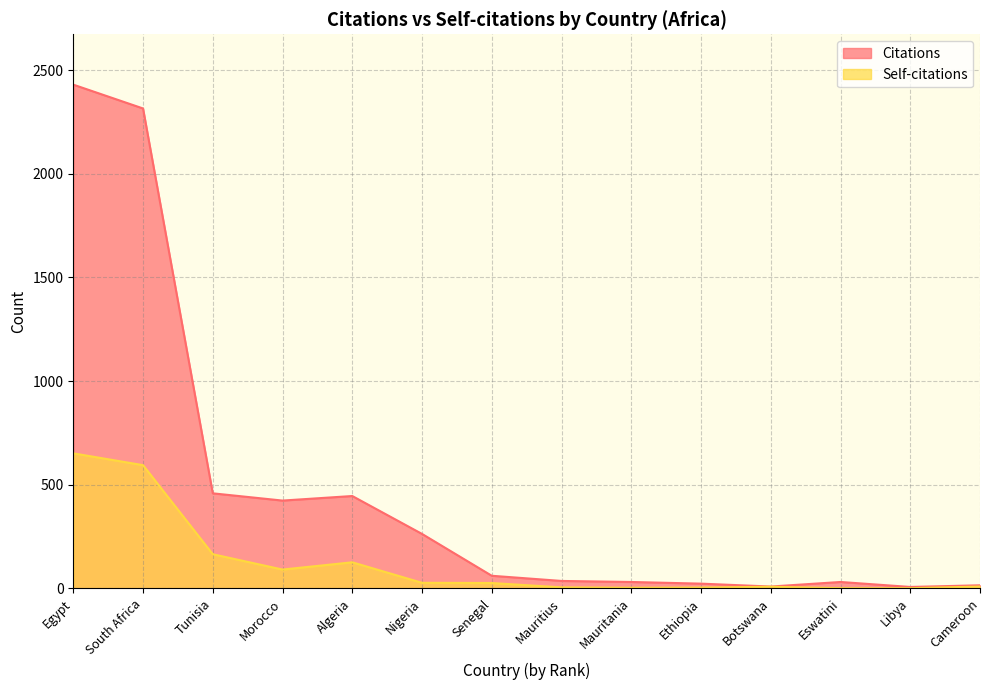

Does the chart have visible grid lines?

Yes